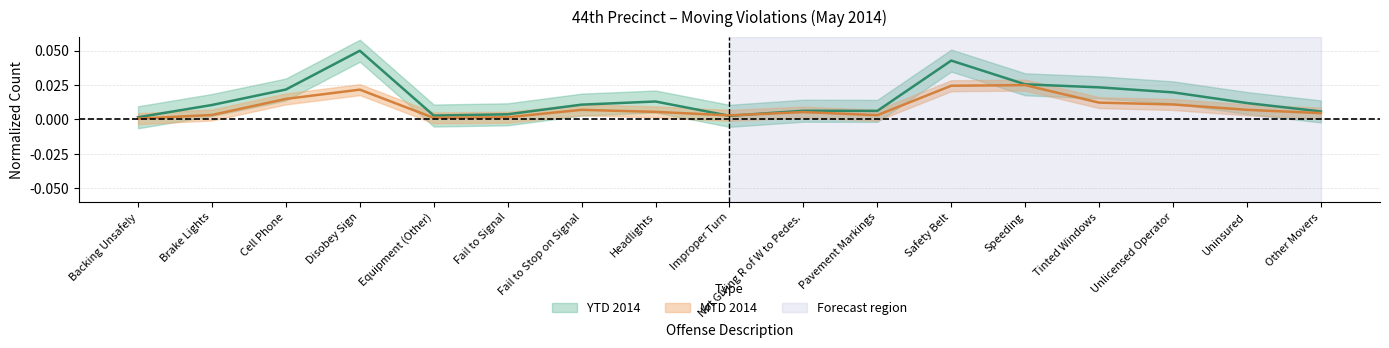

In MTD 2014, how many points are lower than both neighbors (excluding endpoints)?

3